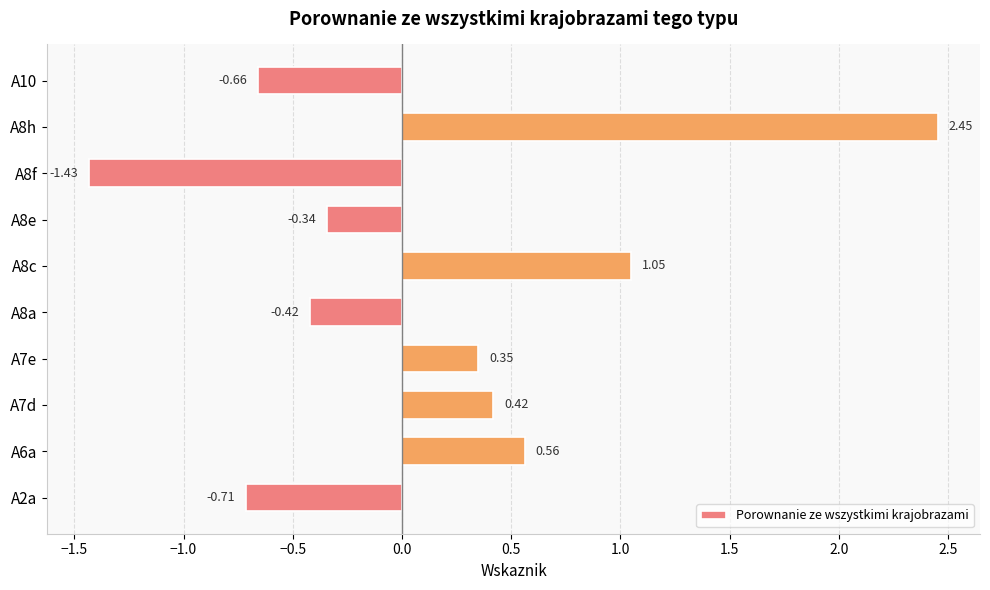

Does the chart contain any negative values?

Yes